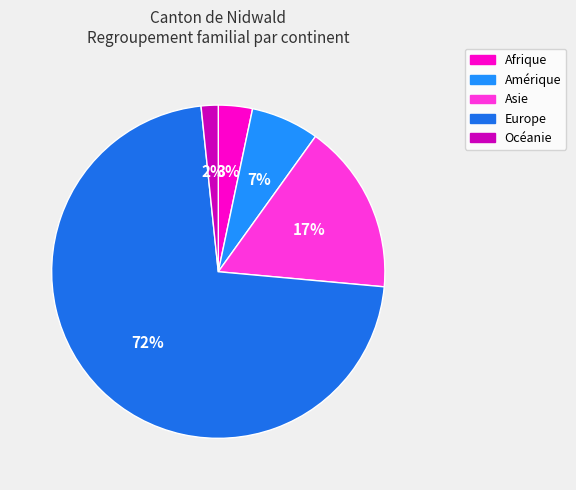

To the nearest percent, what is the difference between the largest and smallest slice percentages?

70%